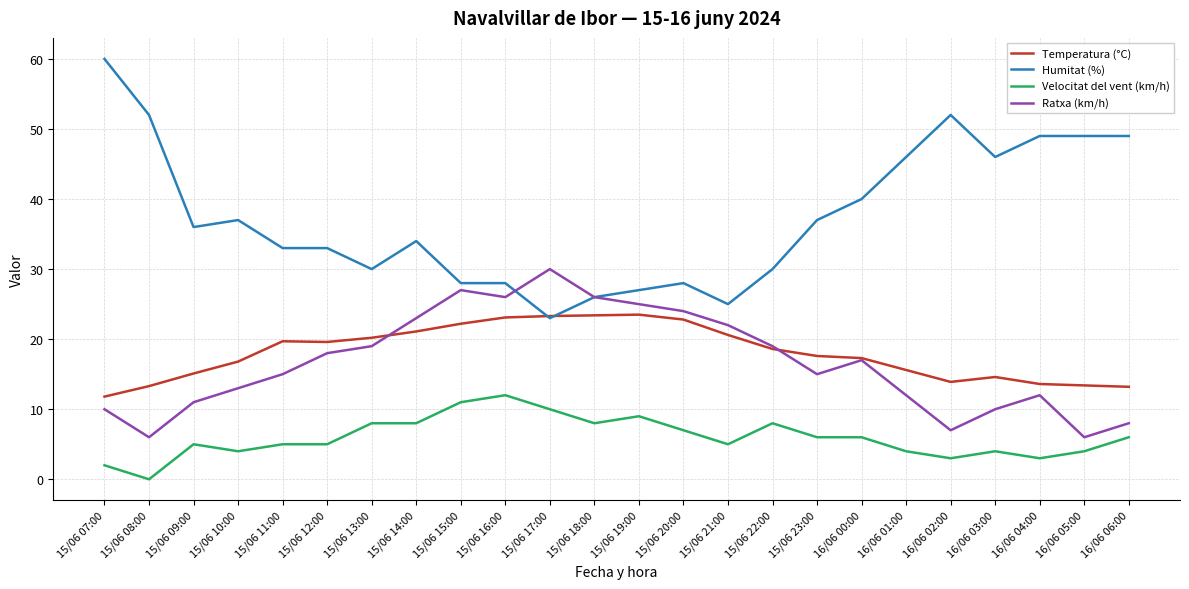

What is the total value across all series at 15/06 12:00?

75.6